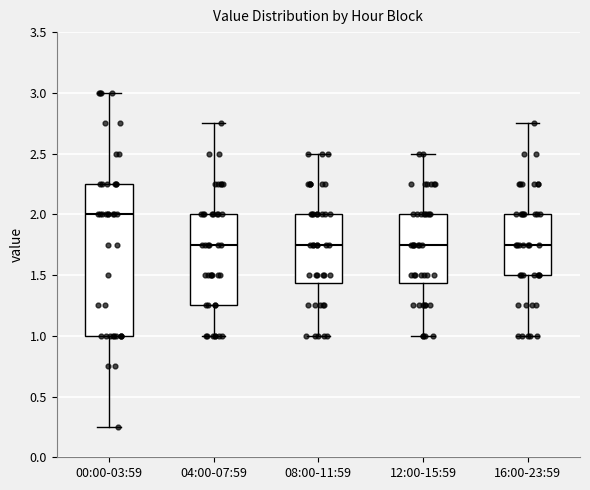

Which box's median line is the highest?

00:00-03:59